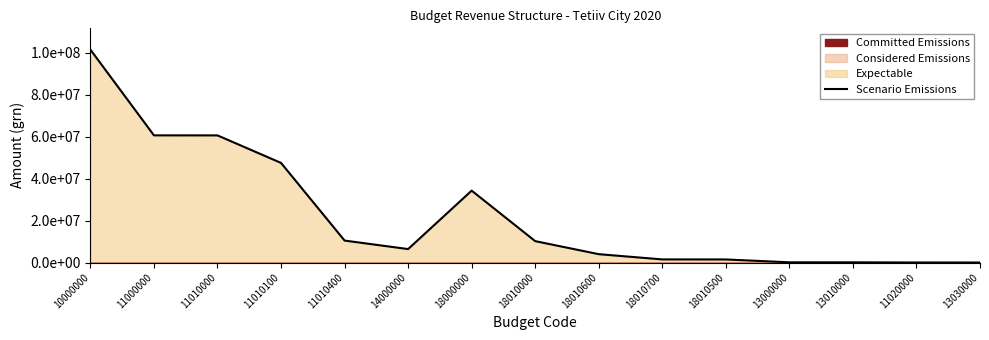

What is the difference between the second highest and minimum values?

60594058.0